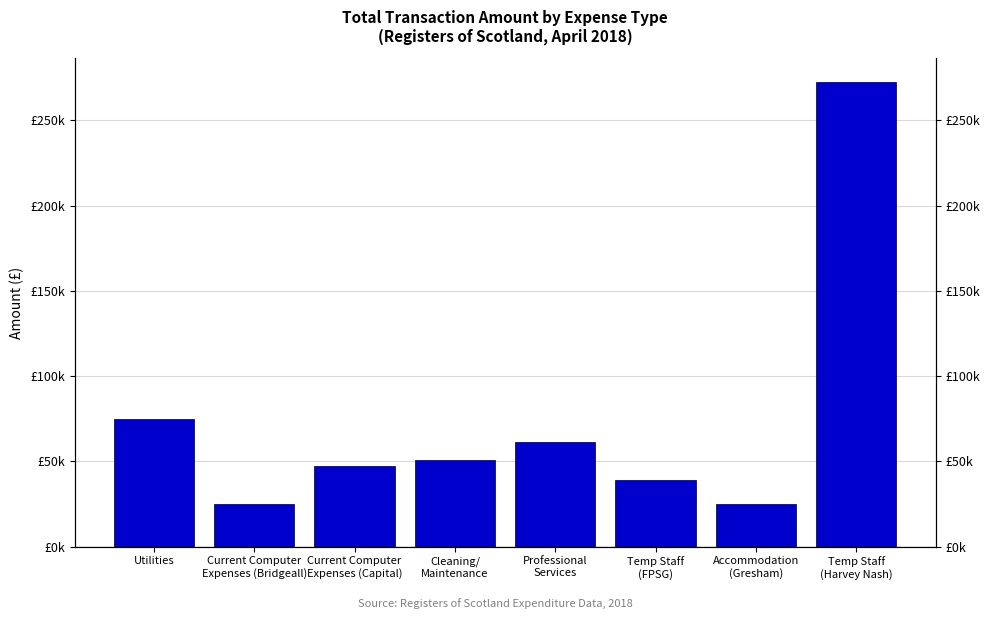

Reading right to left, what are all the values shown in this chart?

272668.0	24769.1	38850.9	61179.2	50532.6	47362.8	24723.3	75059.3